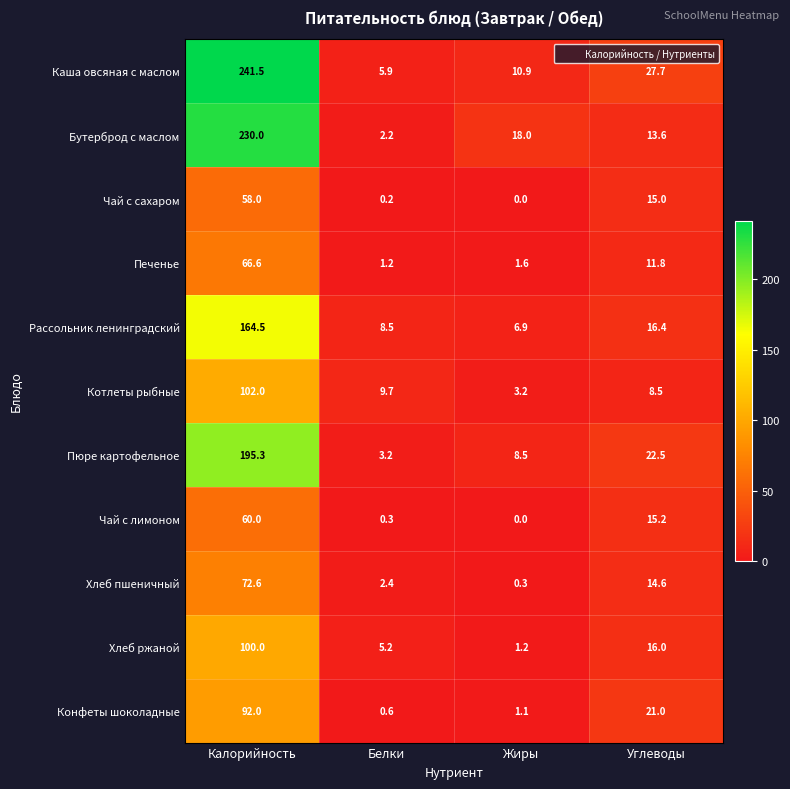

Which label corresponds to the smallest value in the chart?

Жиры